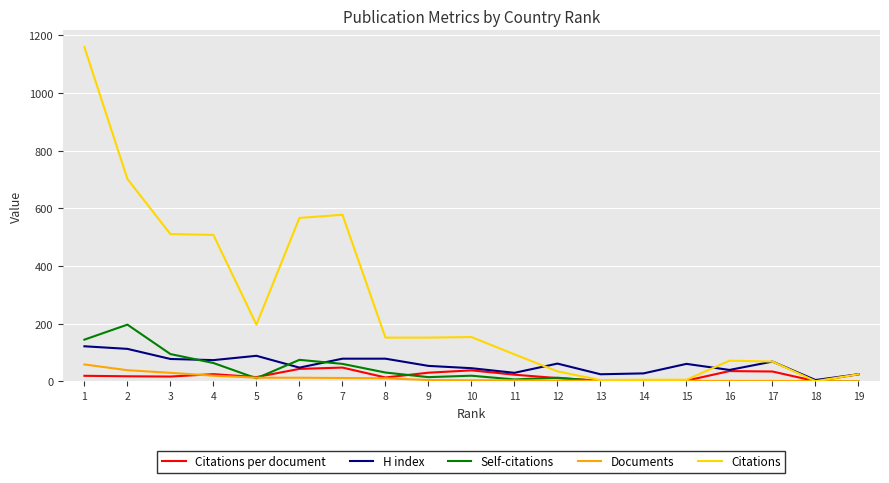

Where does the Citations series first go above 152?

1